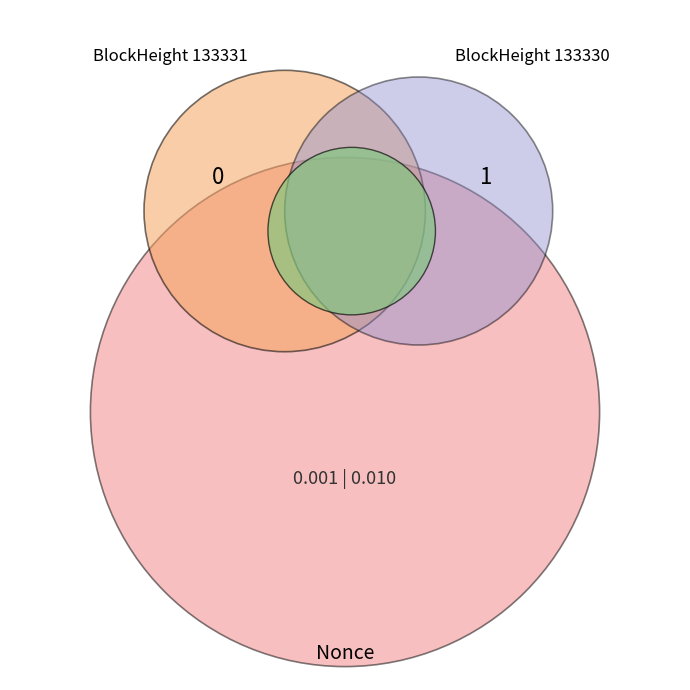

Is it true that 133331 is 8% of the pie?

False